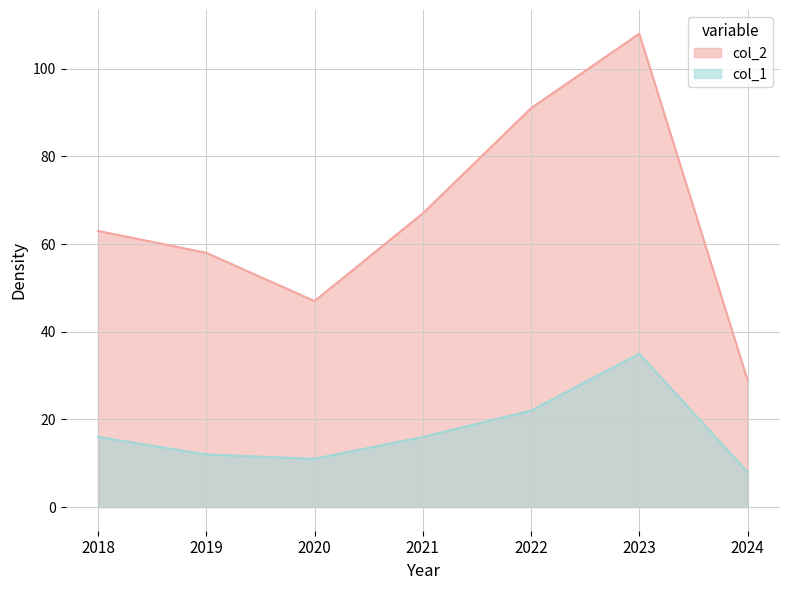

How many lines are shown in the chart?

2